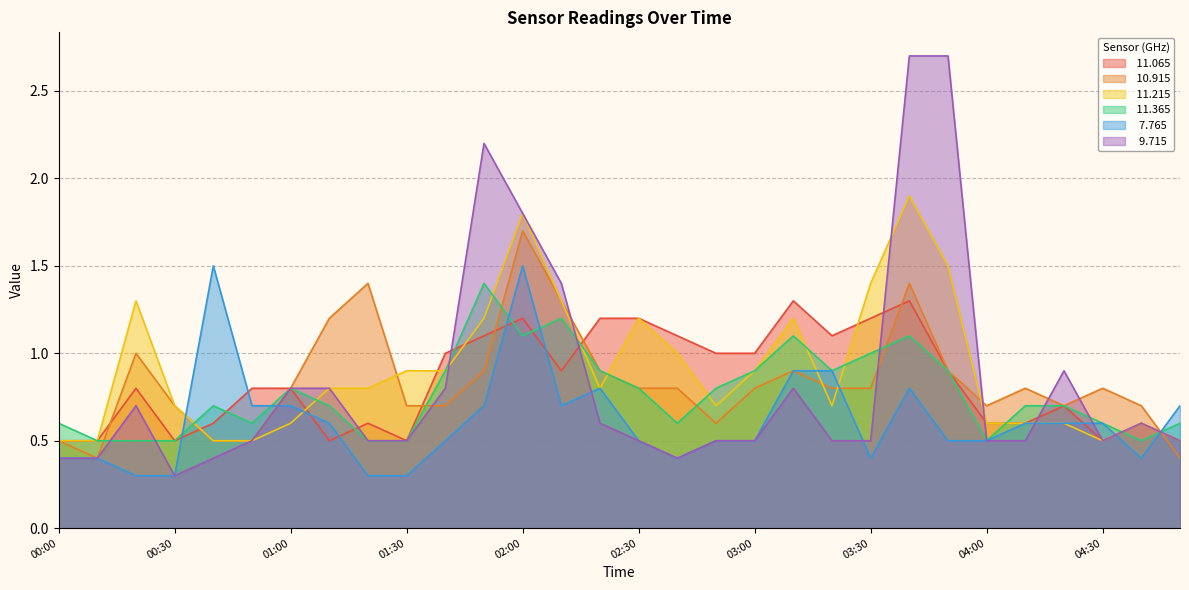

What is the total value across all series at 00:30?

3.0